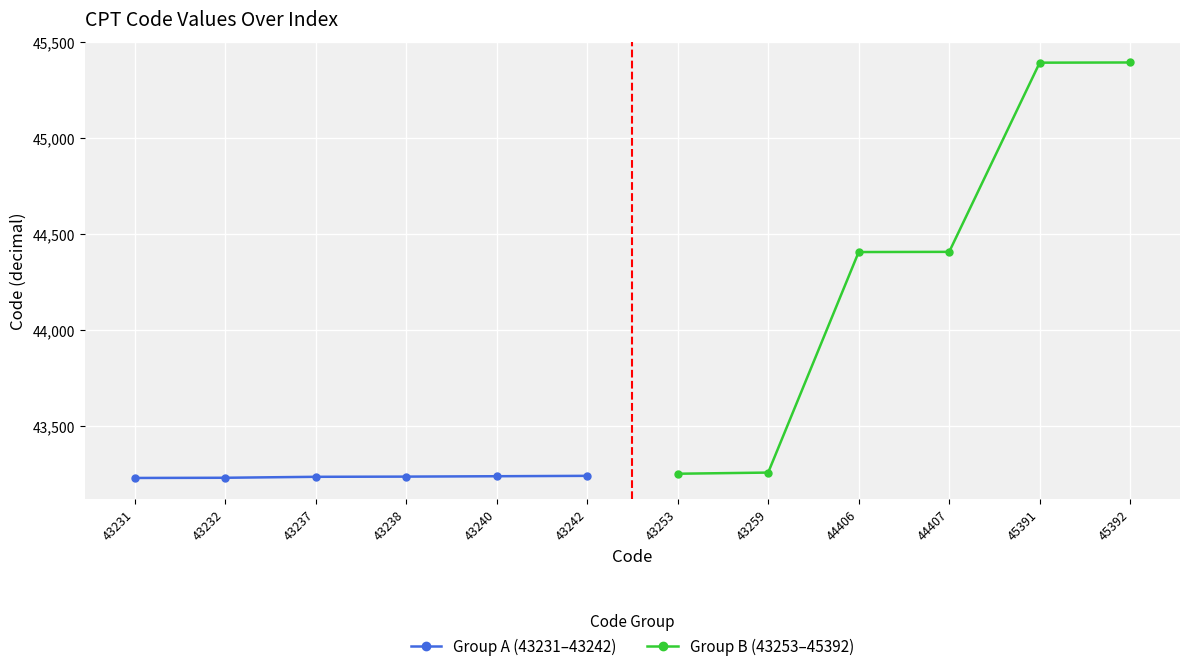

What is the value of the Group B (43253–45392) point at the 5th from the left?

45391